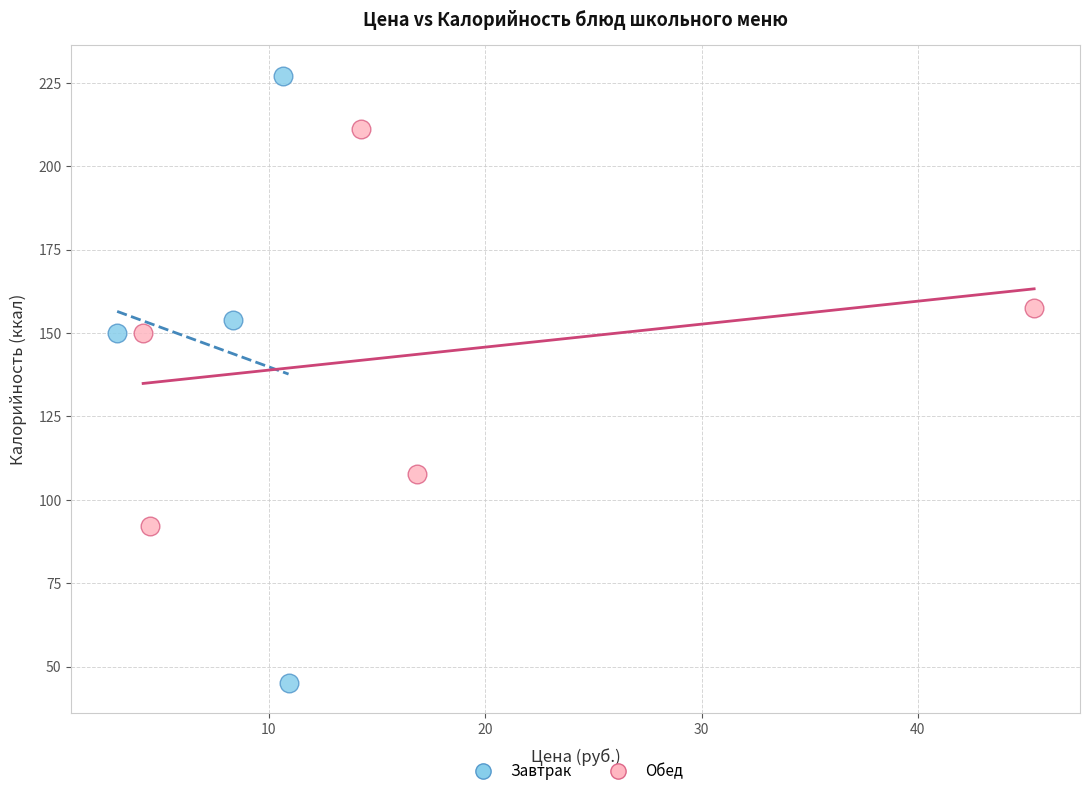

Which series reaches the maximum Y coordinate?

Завтрак